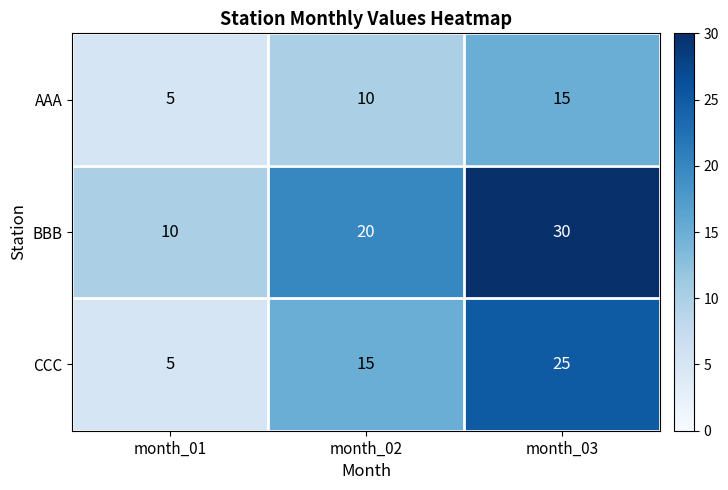

What is the smallest value displayed?

5